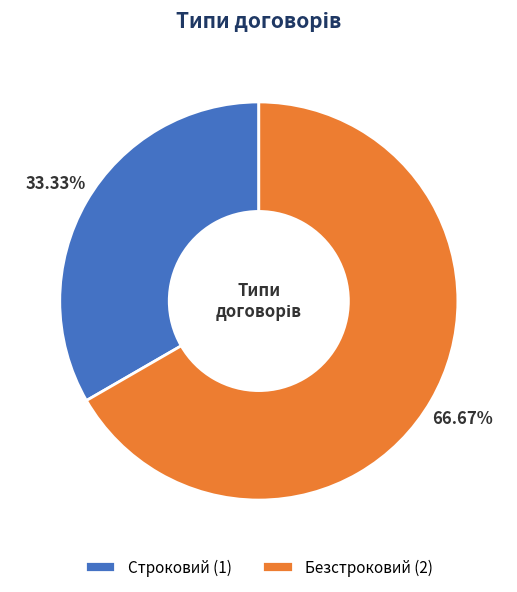

What percentage is the Строковий slice, to the nearest percent?

33%